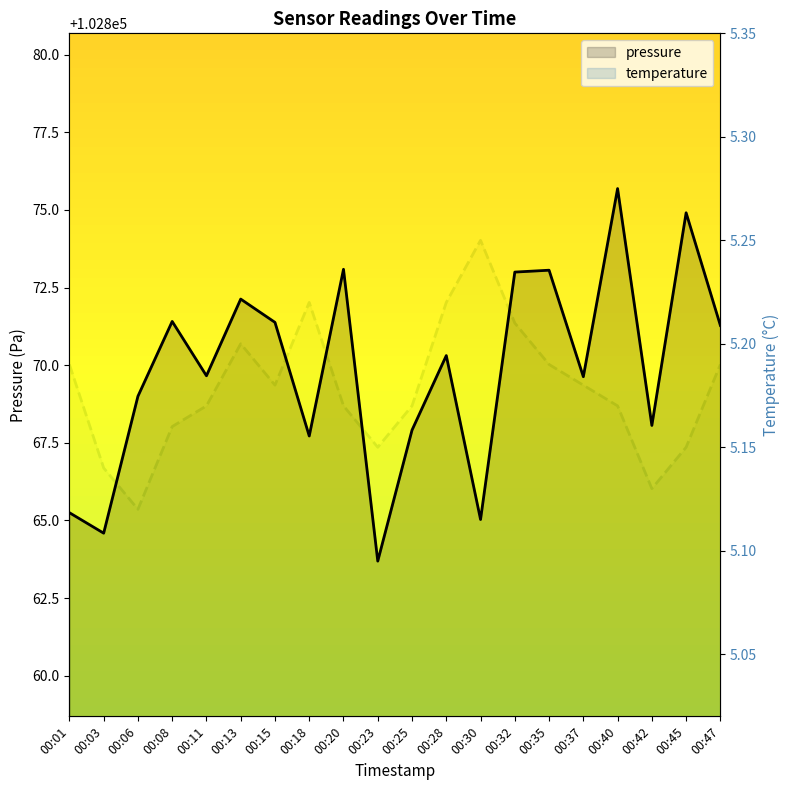

What are all the series names shown in the legend?

pressure, temperature